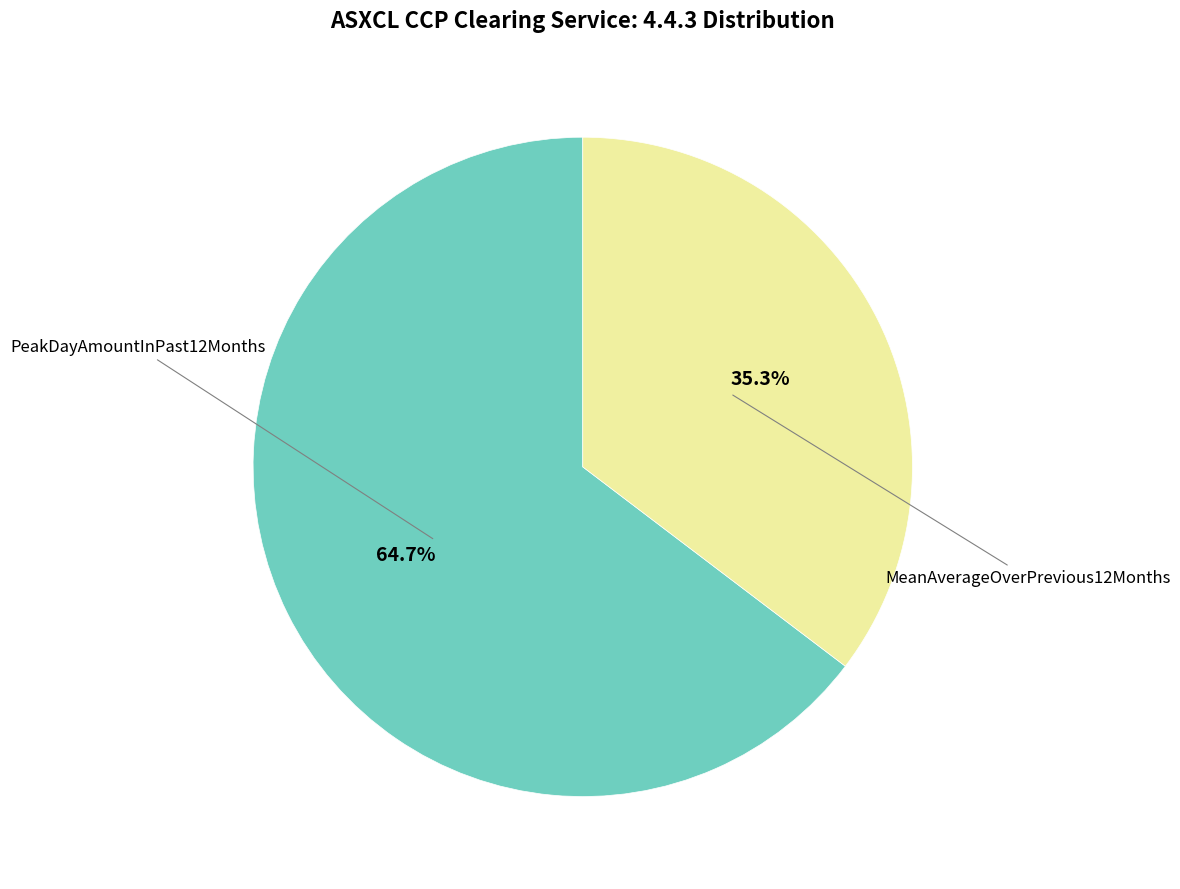

Does any single category account for the majority?

Yes